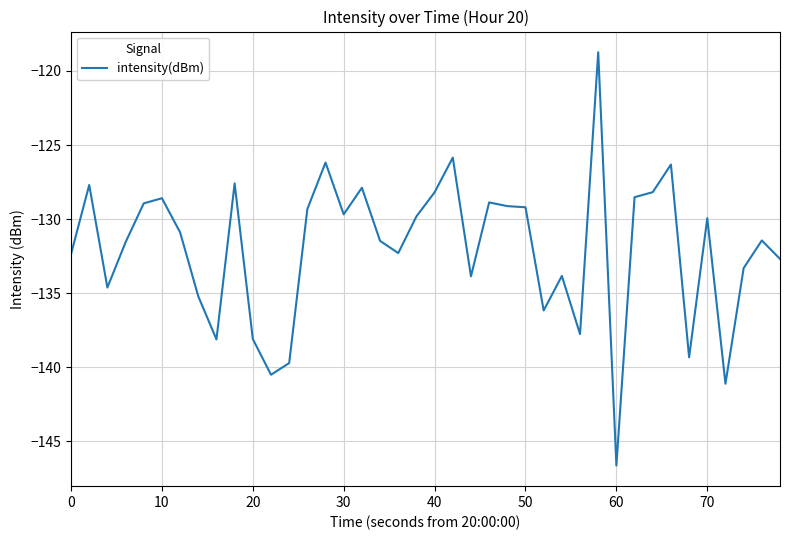

What is the smallest value displayed?

-146.6